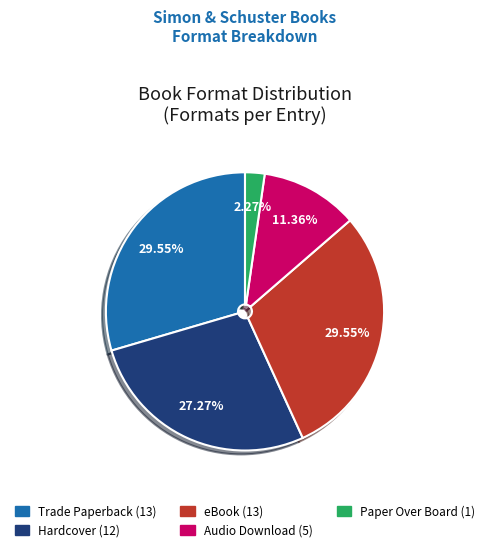

What is the ratio of the value at Audio Download to the value at Paper Over Board?

5.0